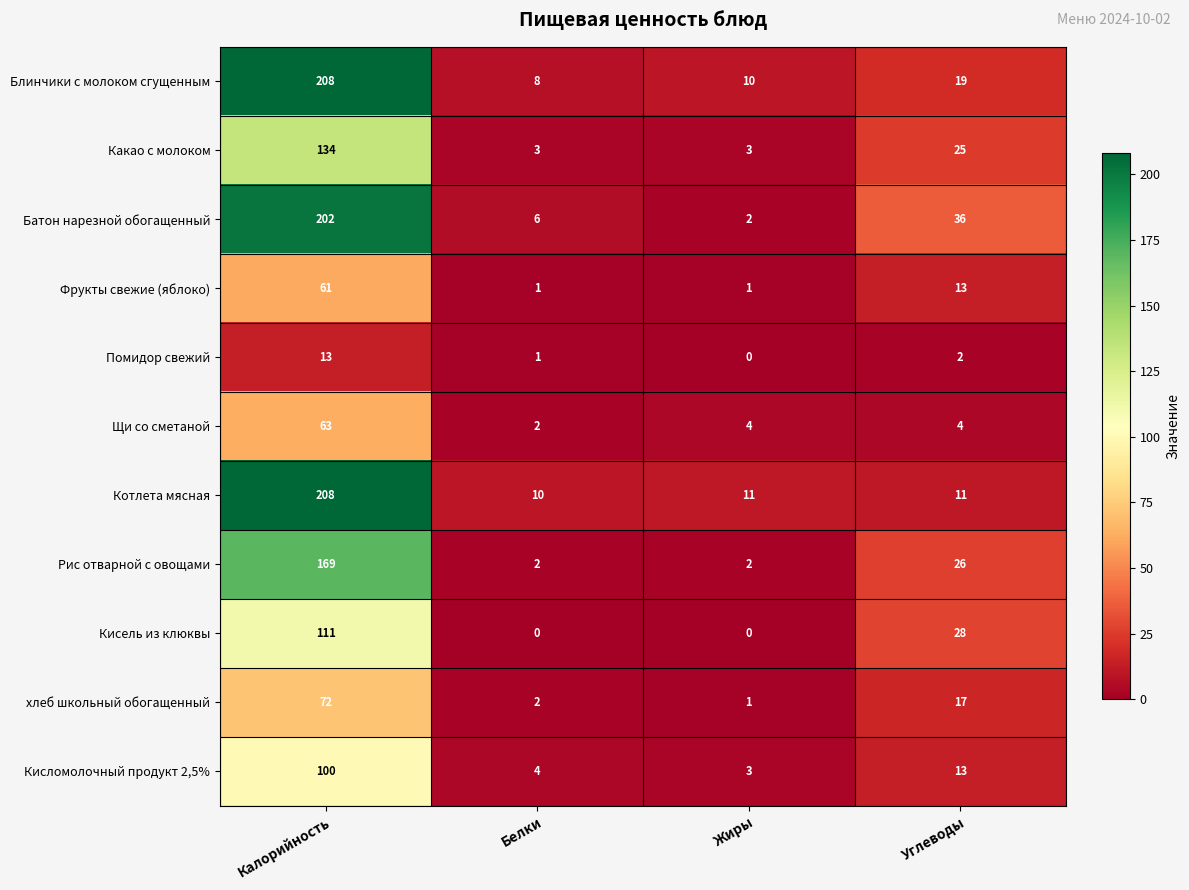

What is the spread (max minus min) of values at Жиры?

11